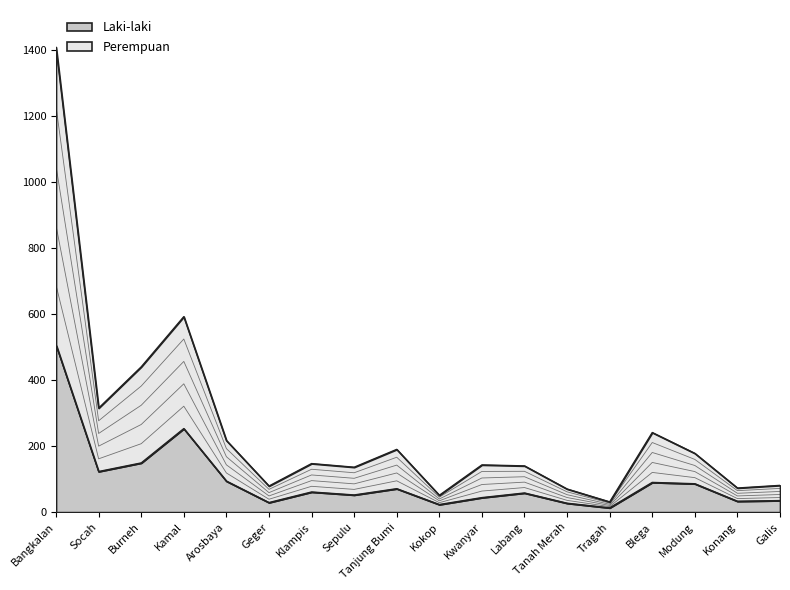

True or false: Perempuan and Laki-laki intersect in this chart.

False